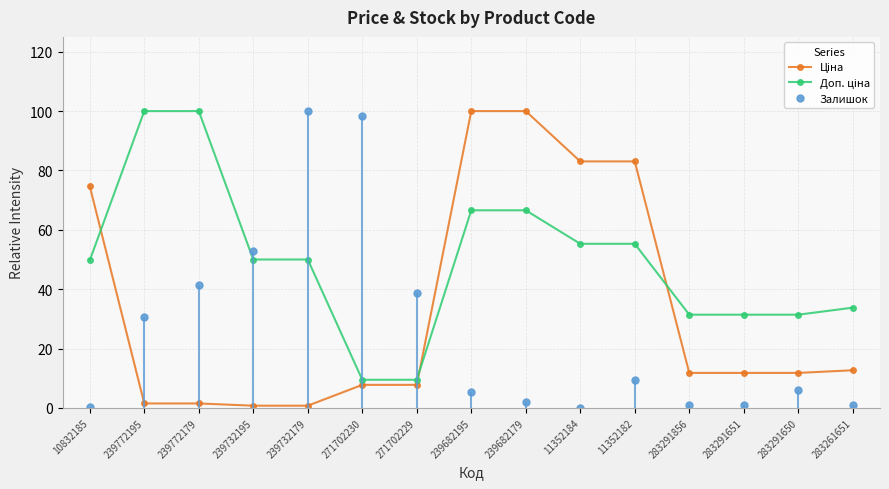

Which category has the lowest value across all series?

11352184